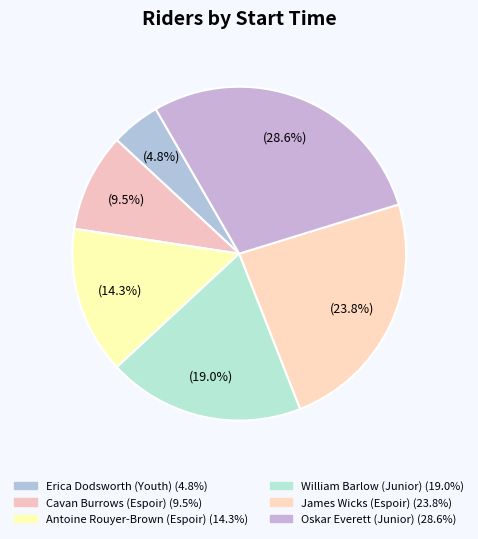

True or false: Antoine Rouyer-Brown (Espoir) accounts for 14% of the total.

True